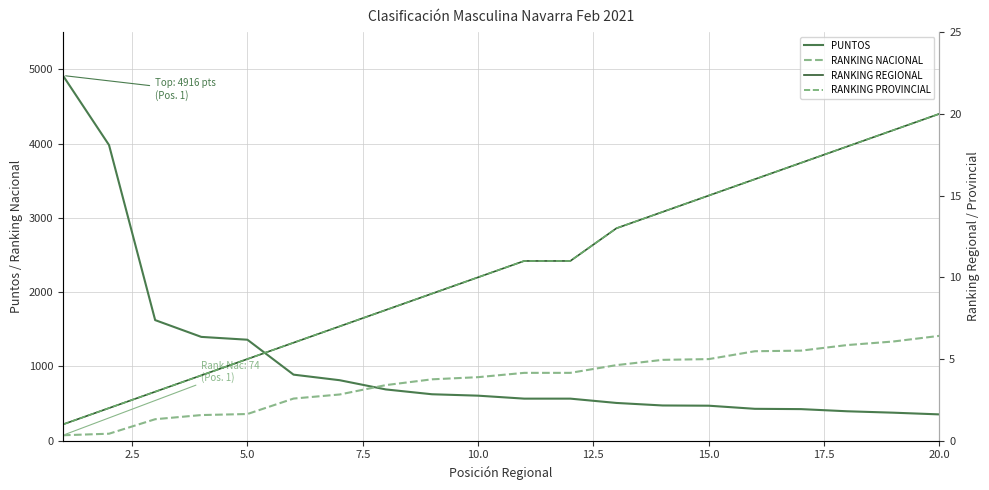

What is the value of the RANKING PROVINCIAL point at the 19th from the left?

19